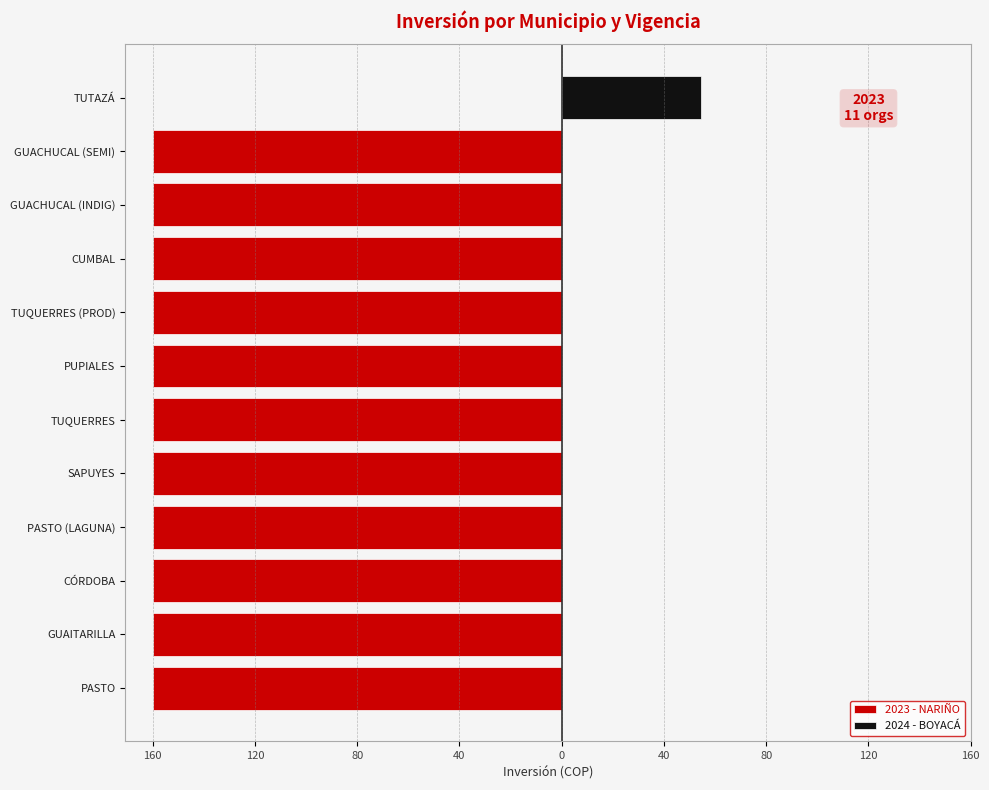

Count the number of categories in the chart.

12